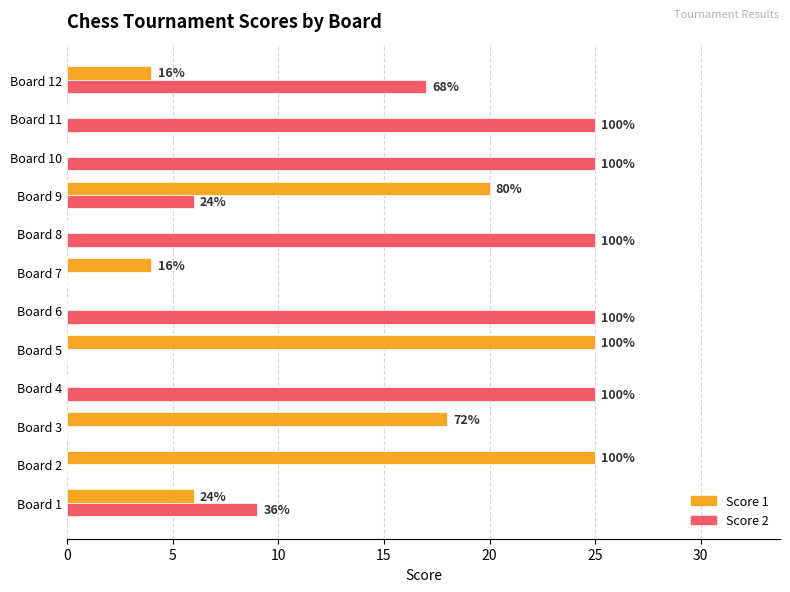

What is the highest value of the Score 2 series?

25